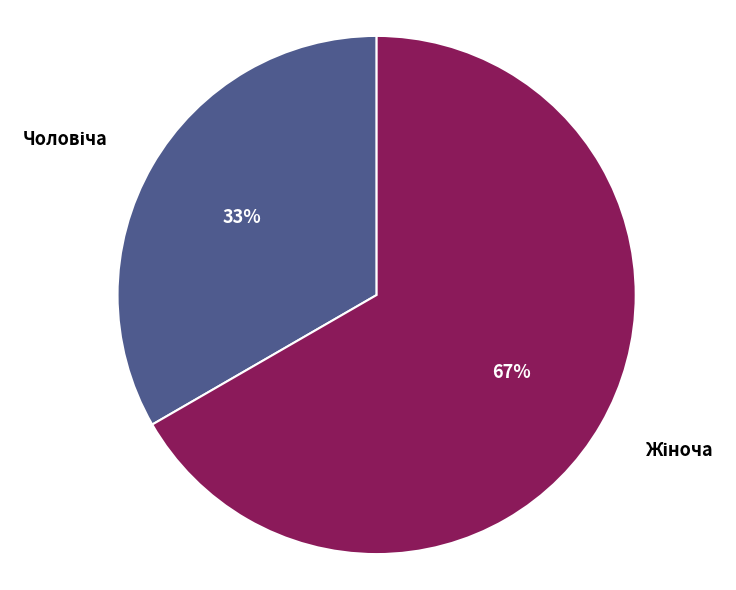

To the nearest percent, what is the average slice percentage?

50%